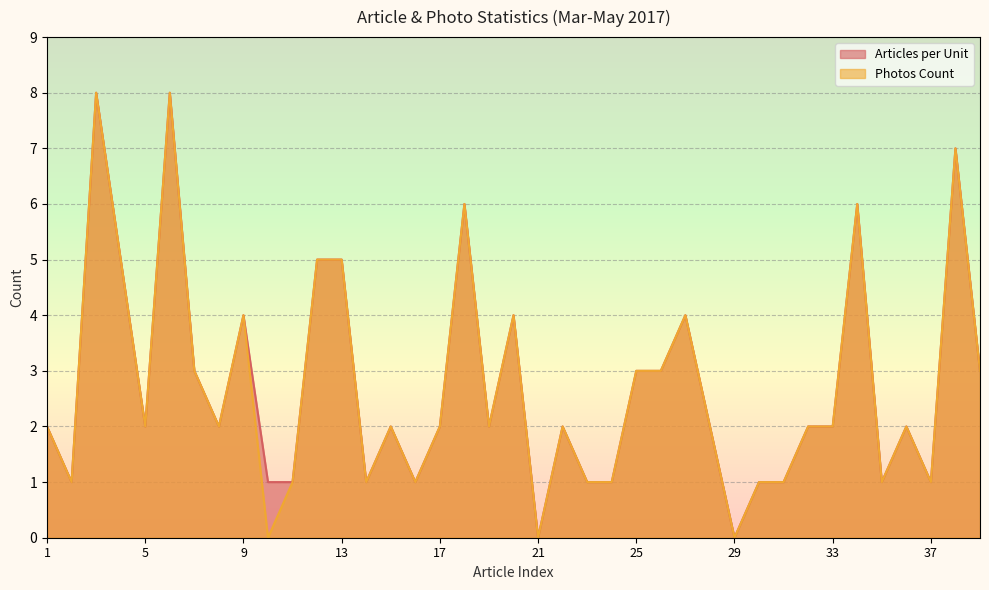

Count the Photos Count values in the range 1 to 4.

28